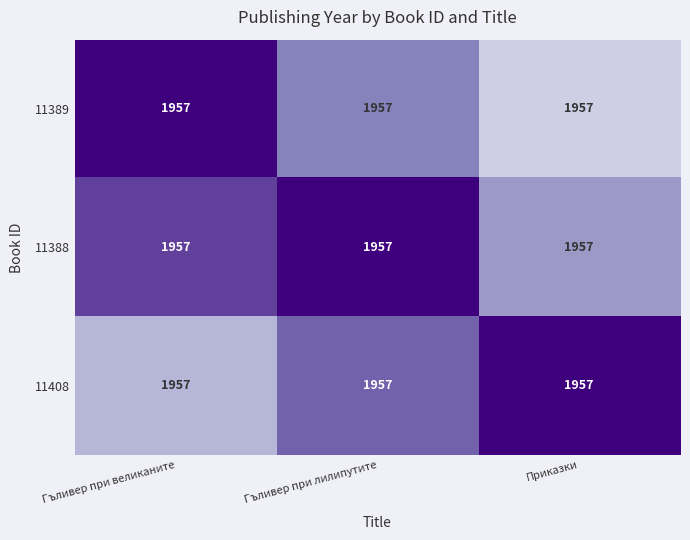

Rank the series at Гъливер при великаните from lowest to highest value.

11408, 11388, 11389